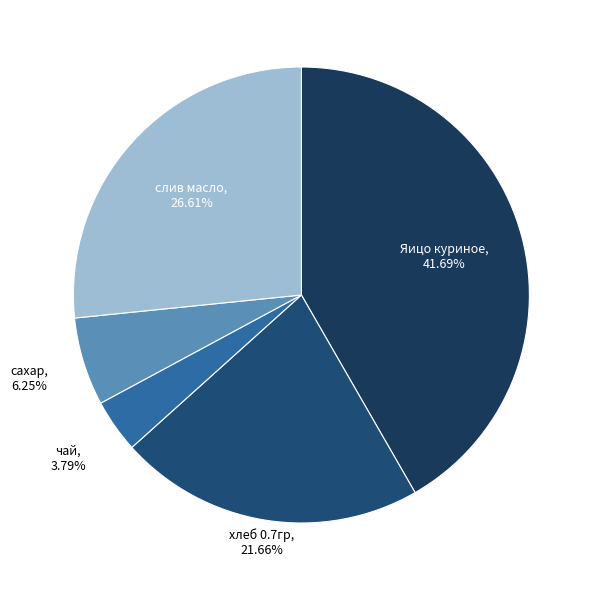

Rank the categories by value from highest to lowest.

Яицо куриное, слив масло, хлеб 0.7гр, сахар, чай